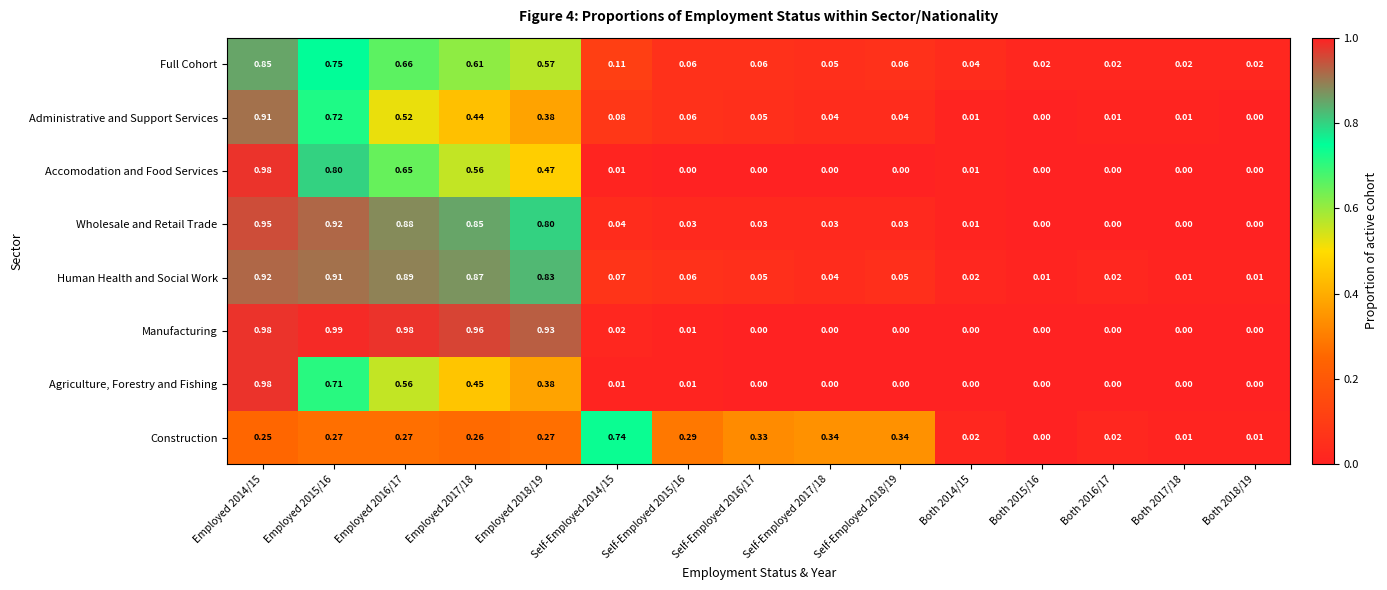

Between Employed 2015/16 and Self-Employed 2016/17, which series saw the biggest shift?

Manufacturing